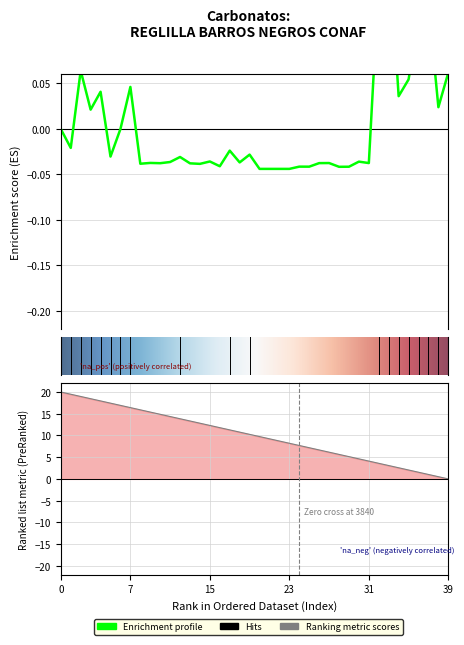

Reading right to left, transcribe all the data shown in this chart.

0.1	0.0	0.1	0.1	0.1	0.0	0.2	0.2	-0.0	-0.0	-0.0	-0.0	-0.0	-0.0	-0.0	-0.0	-0.0	-0.0	-0.0	-0.0	-0.0	-0.0	-0.0	-0.0	-0.0	-0.0	-0.0	-0.0	-0.0	-0.0	-0.0	-0.0	0.0	-0.0	-0.0	0.0	0.0	0.1	-0.0	-0.0